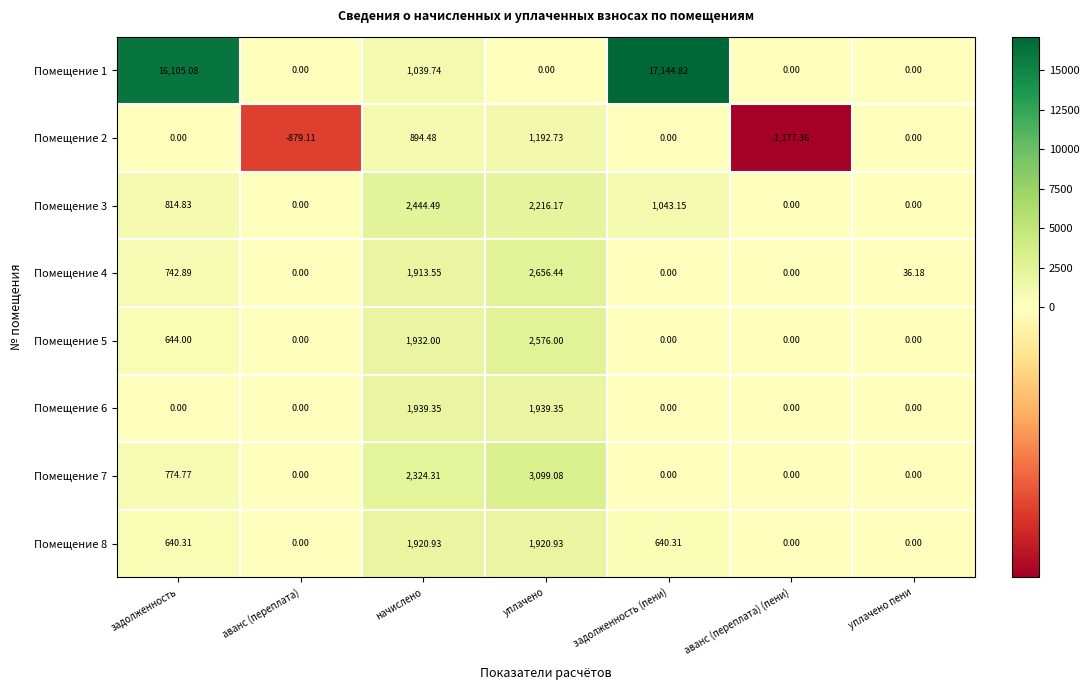

What is the smallest value displayed?

-1177.4